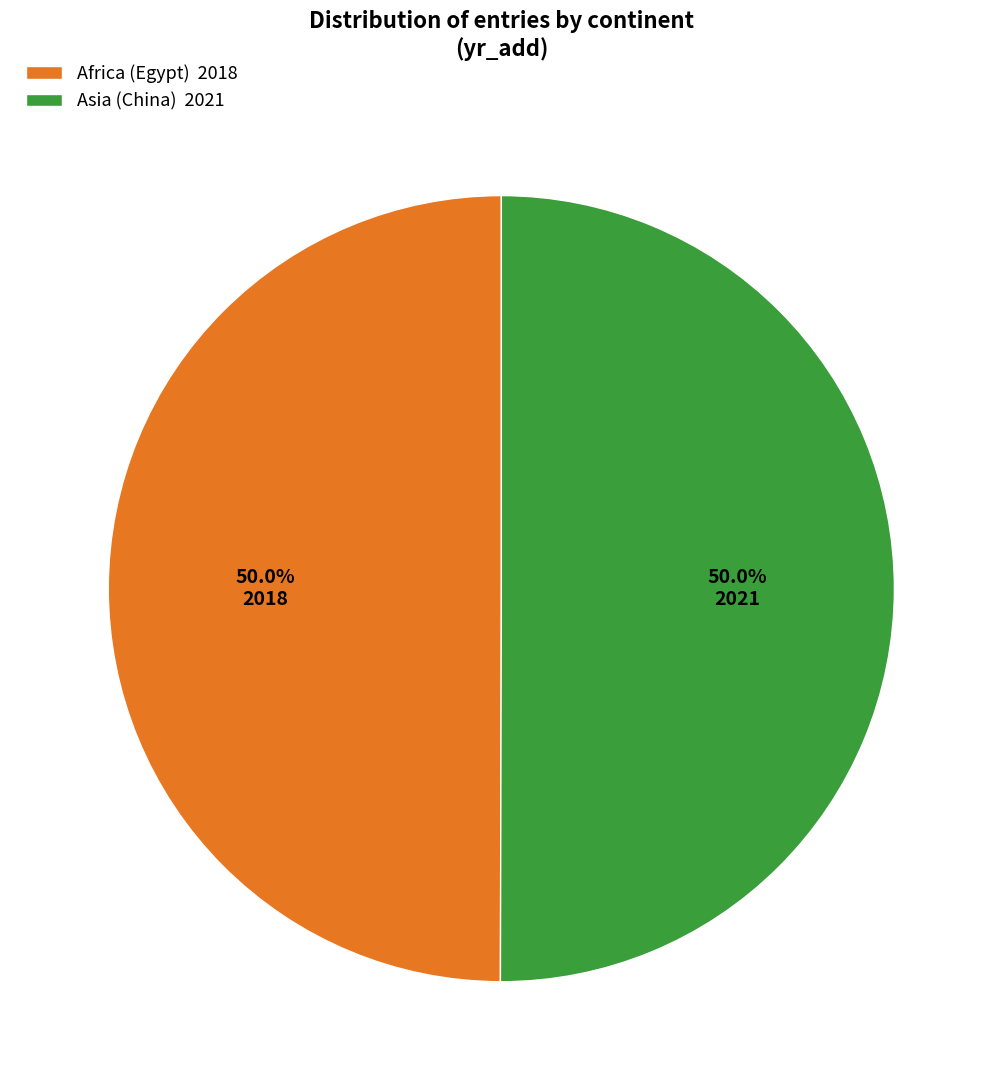

What percentage do Africa (Egypt) and Asia (China) together represent?

100.0%